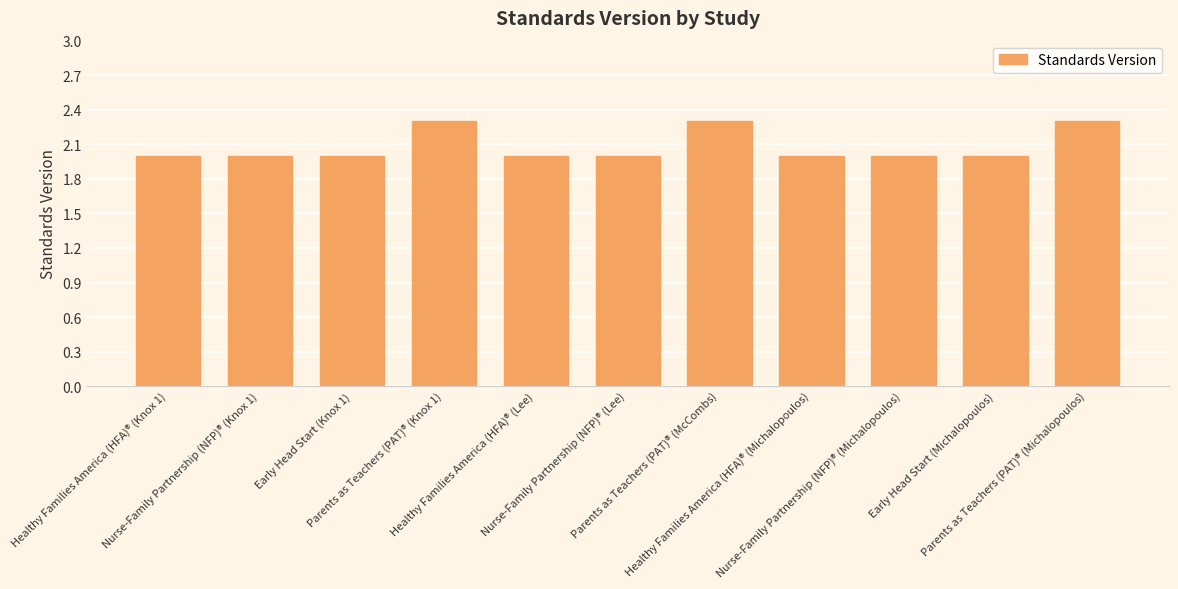

True or false: the data shows 2.8 at Nurse-Family Partnership (NFP)® (Michalopoulos).

False